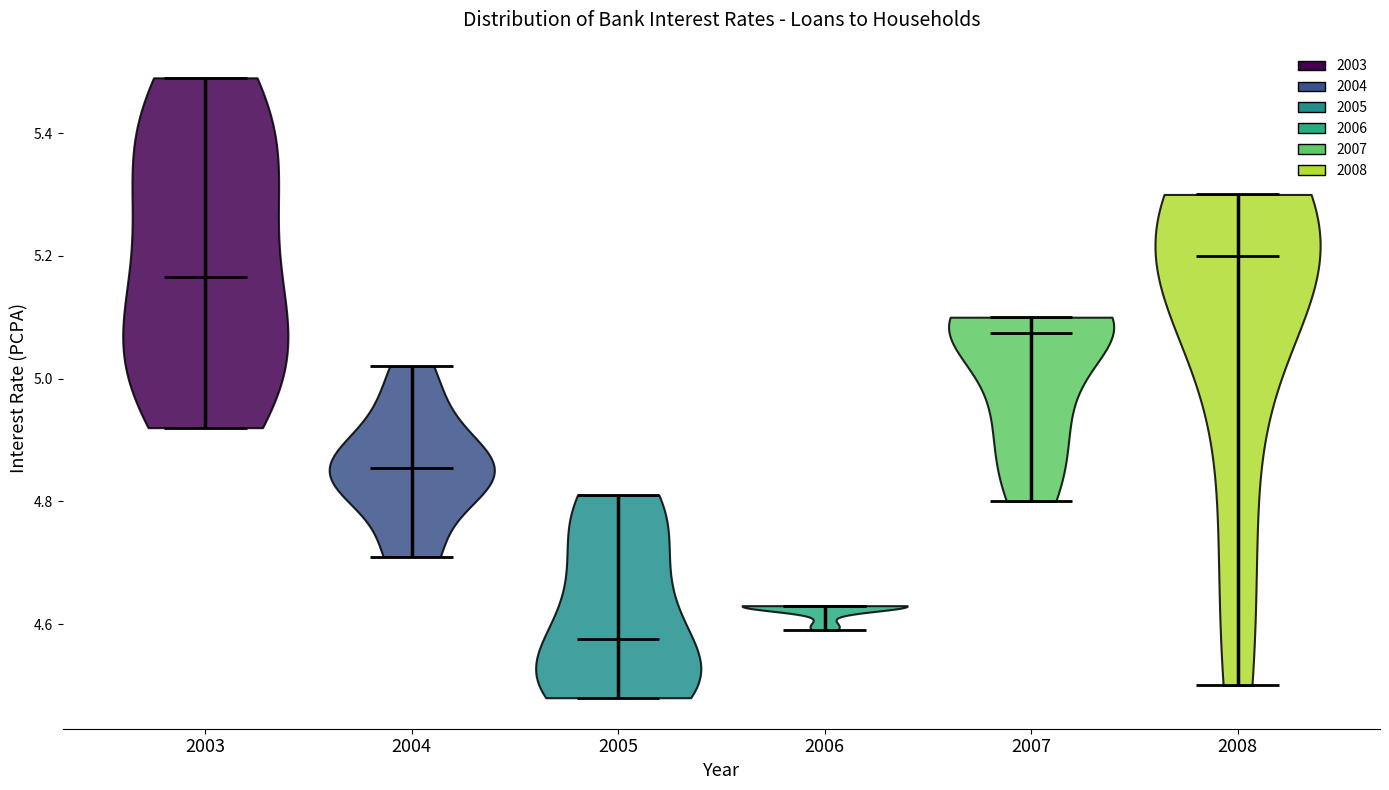

Reading left to right, read every violin against the y-axis: where its median line is, and the lowest and highest points it reaches. The values are not printed on the chart, so give them approximately, as read against the axis.

2003: median line 5.16, lowest point 4.92, highest point 5.50
2004: median line 4.86, lowest point 4.72, highest point 5.02
2005: median line 4.58, lowest point 4.48, highest point 4.82
2006: median line 4.64, lowest point 4.60, highest point 4.64
2007: median line 5.08, lowest point 4.80, highest point 5.10
2008: median line 5.20, lowest point 4.50, highest point 5.30